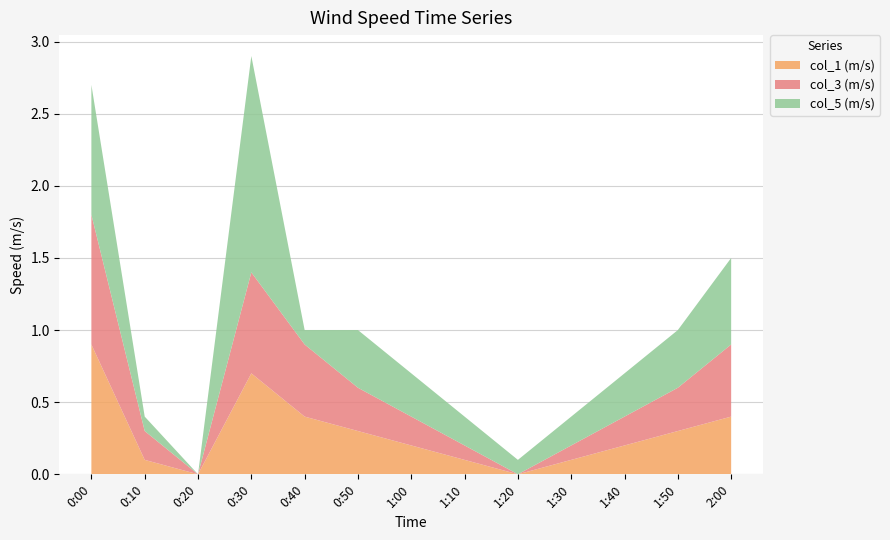

What is the total value across all series at 0:30?

2.9